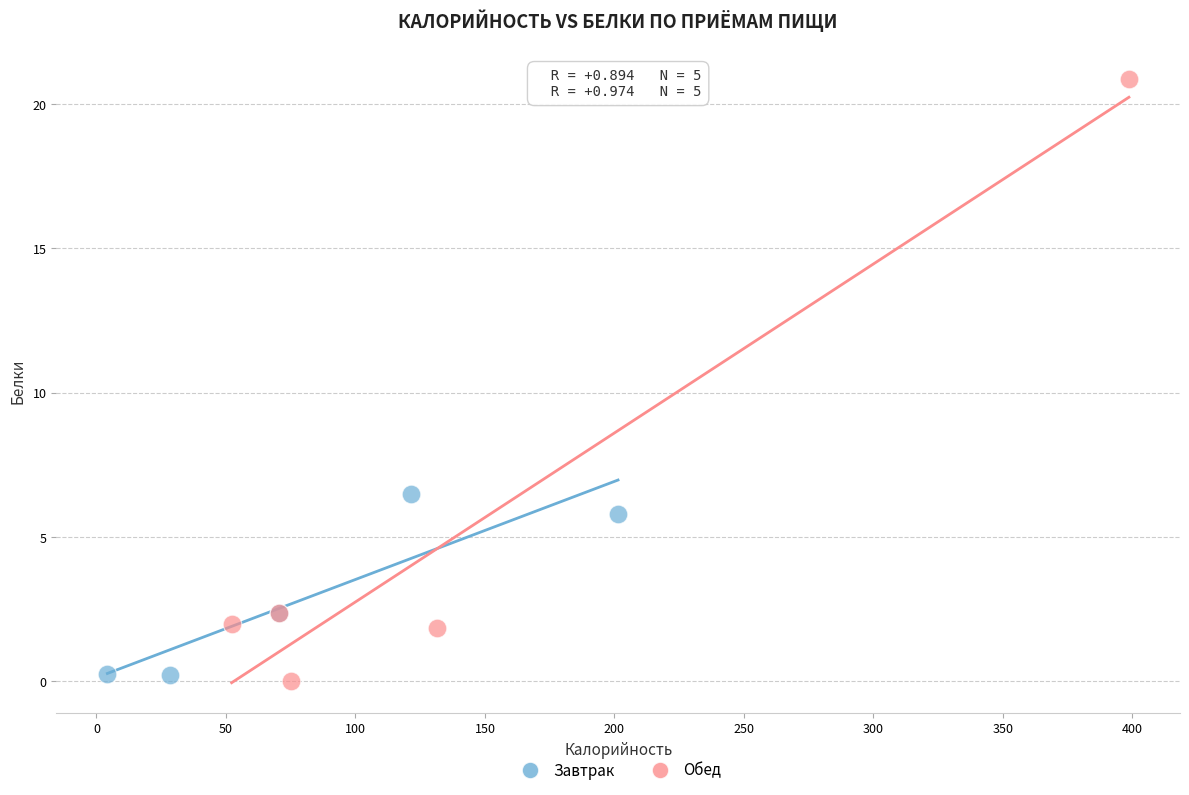

Which series has the largest Y range (max minus min)?

Обед